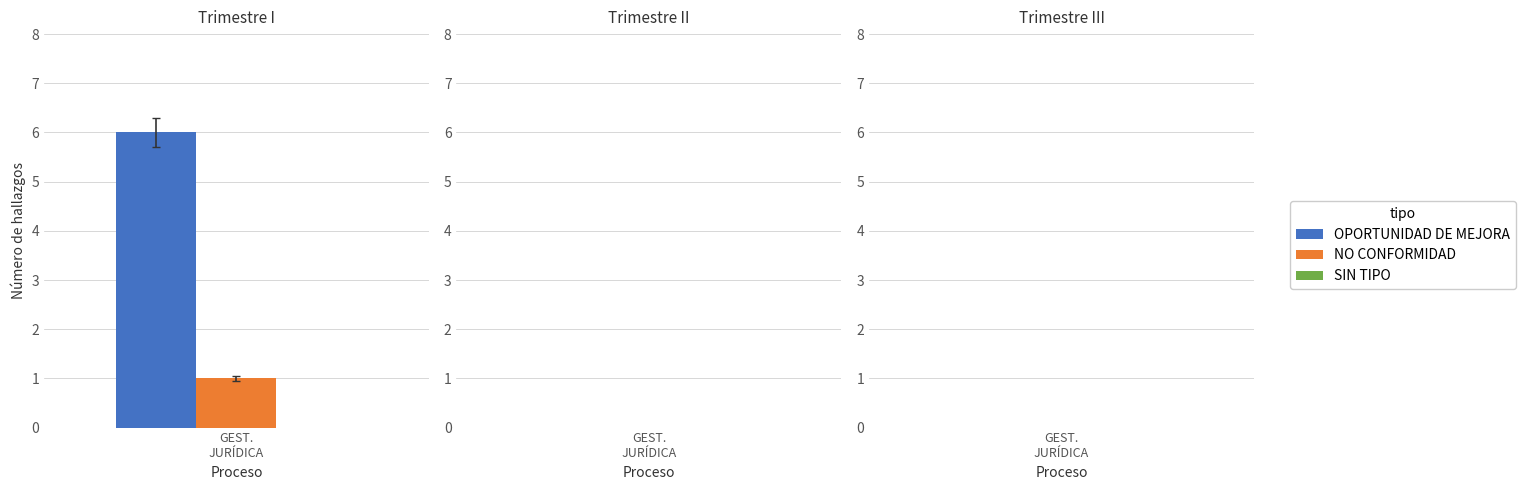

List the series in order of their overall mean, lowest first.

NO CONFORMIDAD, OPORTUNIDAD DE MEJORA